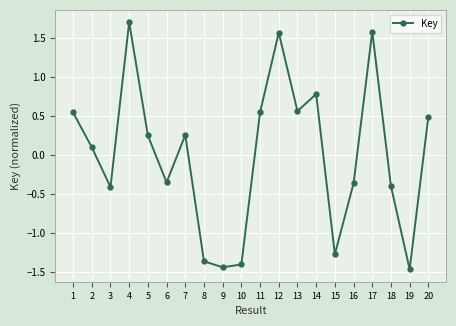

What is the difference between the maximum and minimum values?

3.2